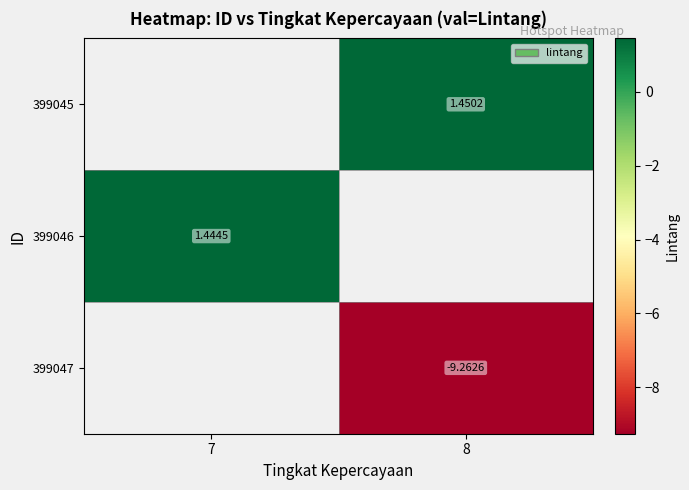

True or false: 399045 has a value of 0.3 at 8.

False